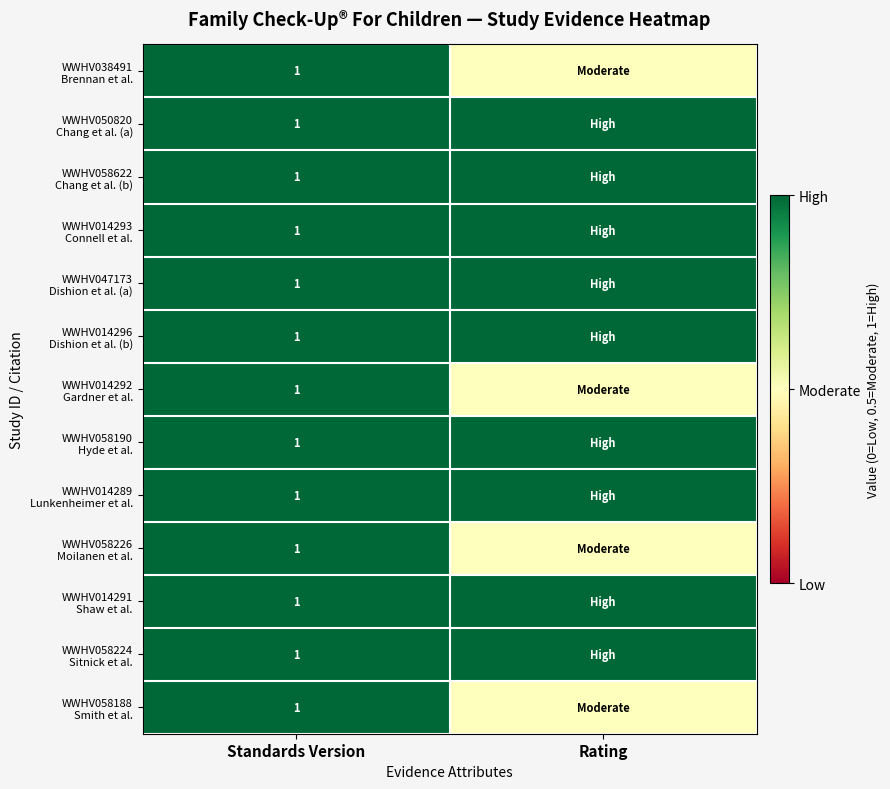

Is it true that WWHV058190 Hyde et al. equals 1.8 at Standards Version?

False